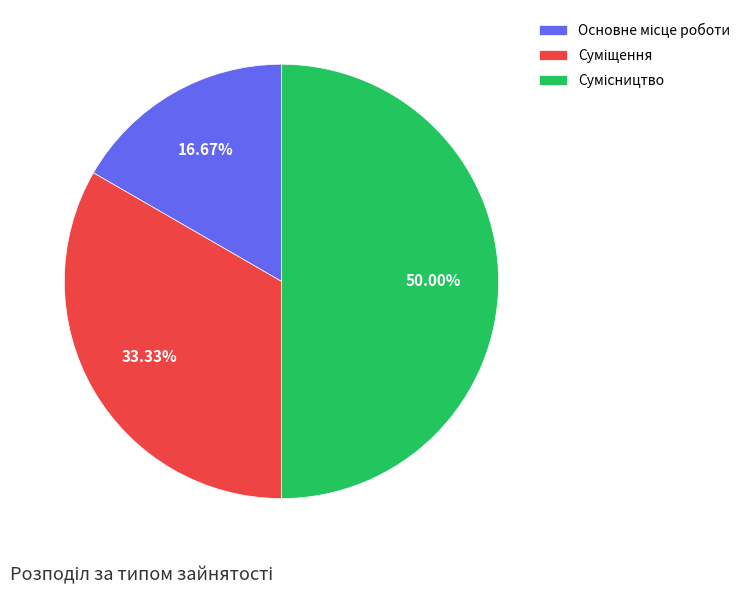

To the nearest percent, what is the difference between the largest and smallest slice percentages?

33%